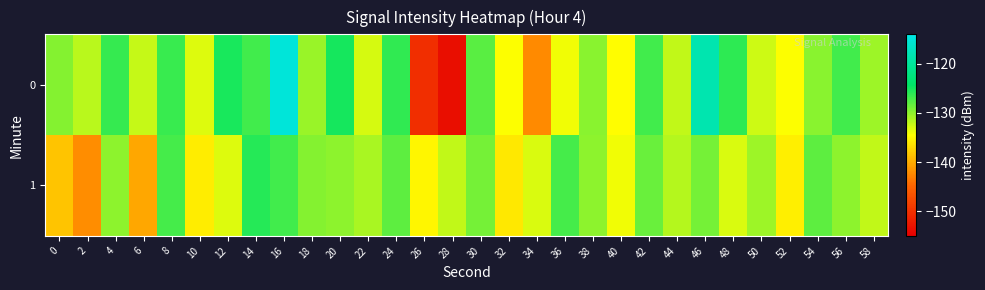

List the series in order of their overall mean, highest first.

0, 1